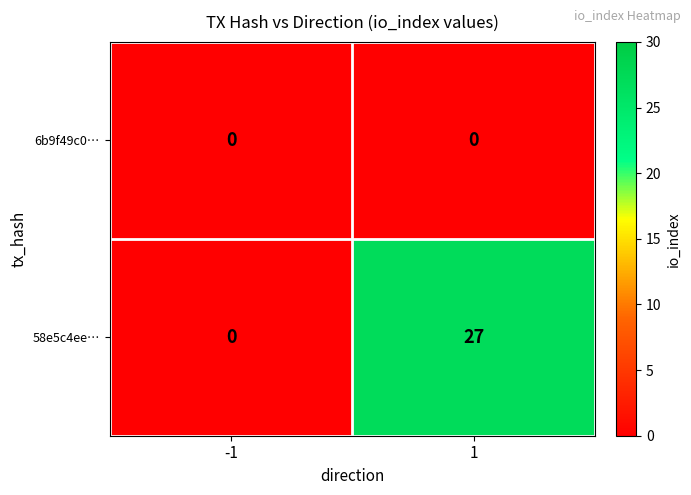

What is the approximate value of 58e5c4ee… at 1, to the nearest 10?

30